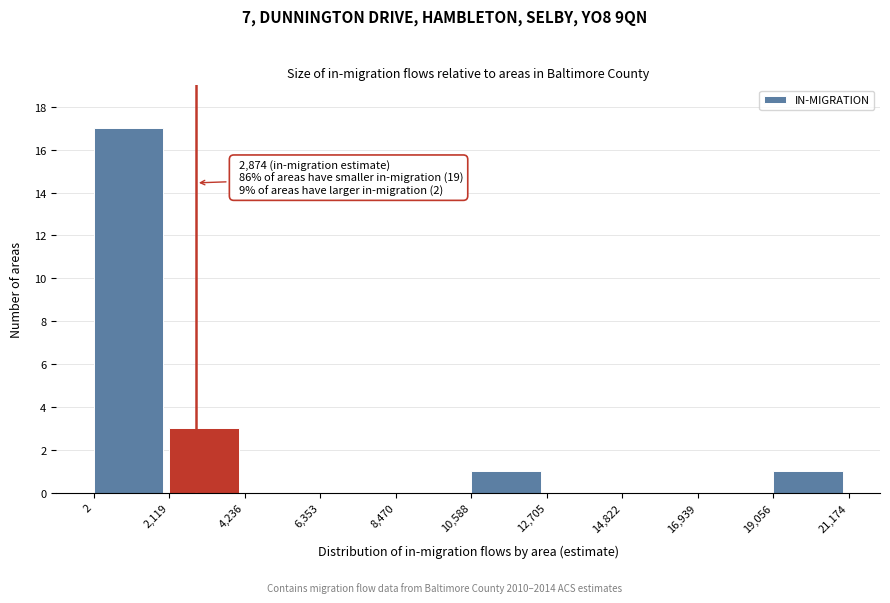

Over which range of the x-axis is the bar tallest?

2 to 2,119